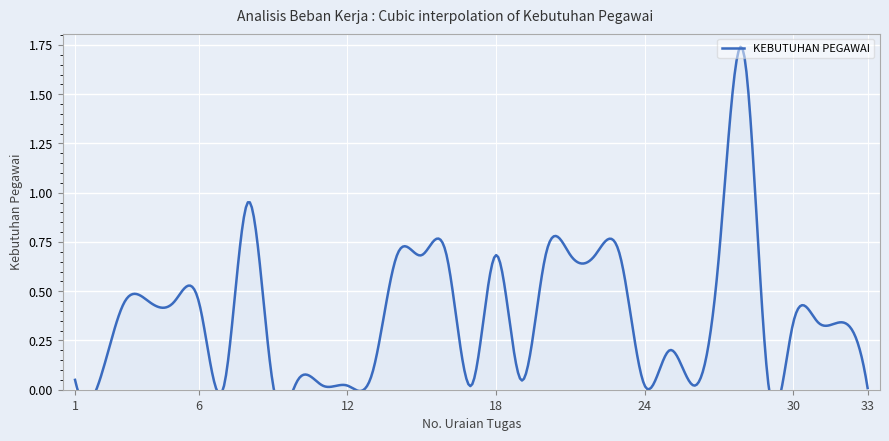

Between 22 and 12, which is larger?

22